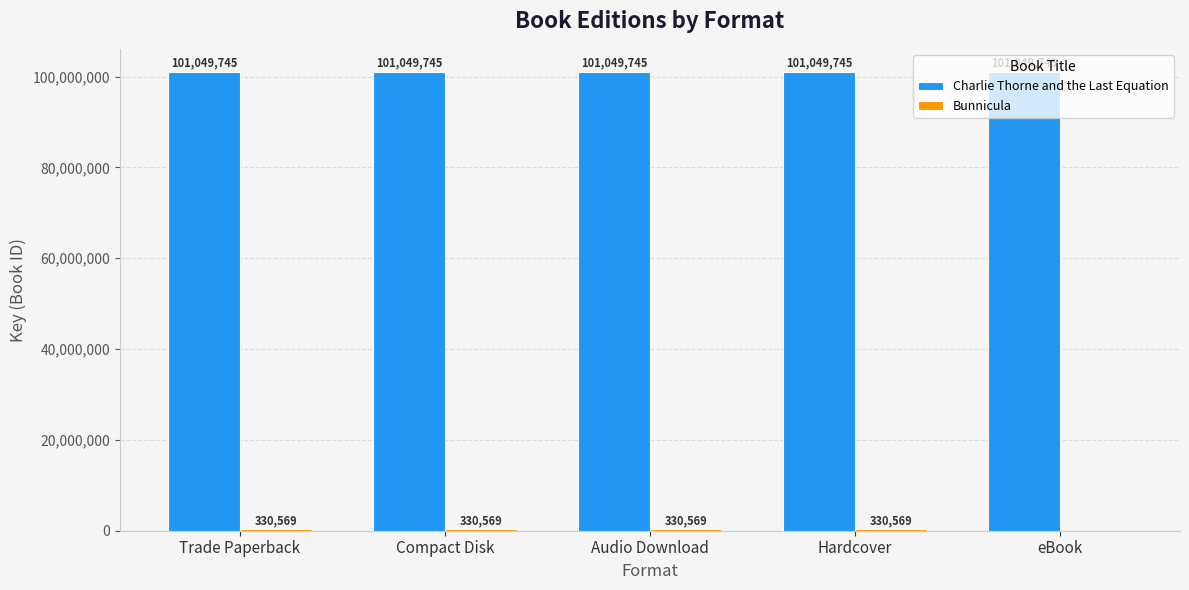

Which series has the largest total across all categories?

Charlie Thorne and the Last Equation